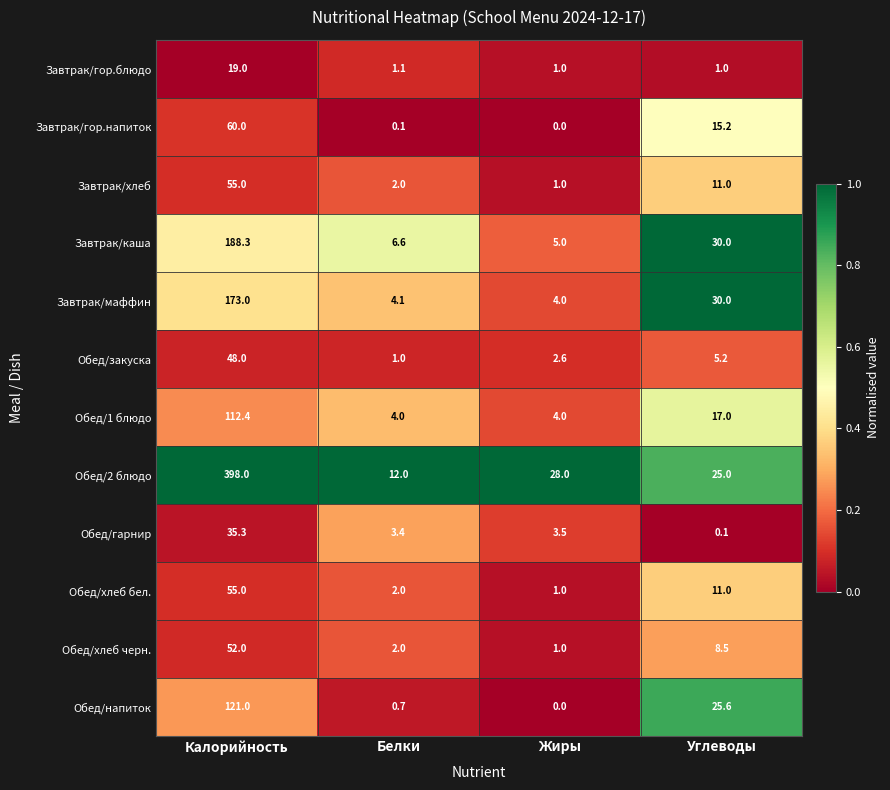

At how many categories does at least one series exceed 0?

4